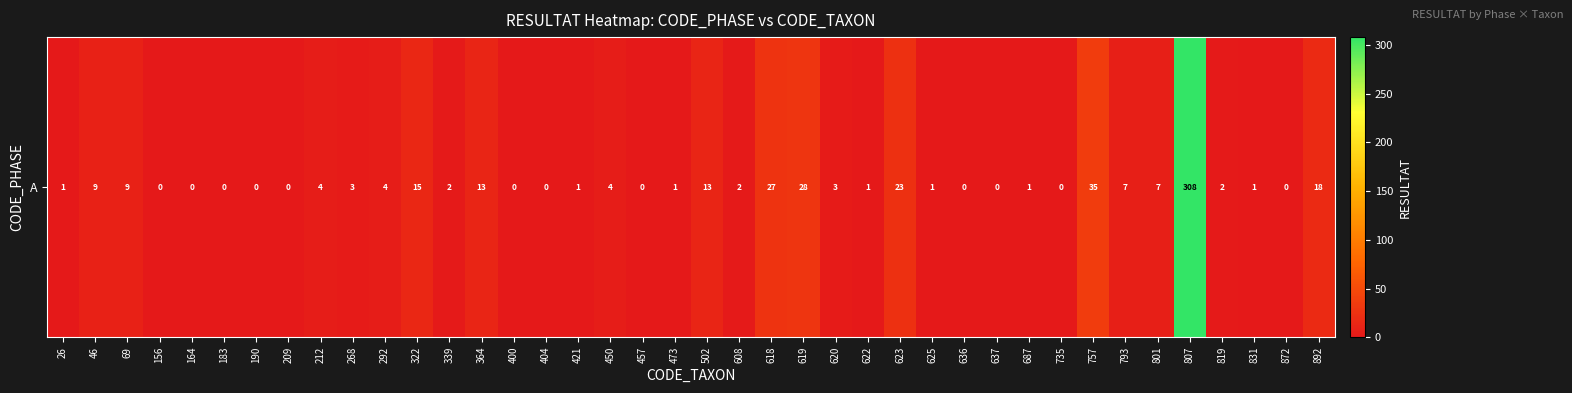

Reading right to left, what are all the values shown in this chart?

892=18	872=0	831=1	819=2	807=308	801=7	793=7	757=35	735=0	687=1	637=0	636=0	625=1	623=23	622=1	620=3	619=28	618=27	608=2	502=13	473=1	457=0	450=4	421=1	404=0	400=0	364=13	339=2	322=15	292=4	268=3	212=4	209=0	190=0	183=0	164=0	156=0	69=9	46=9	26=1